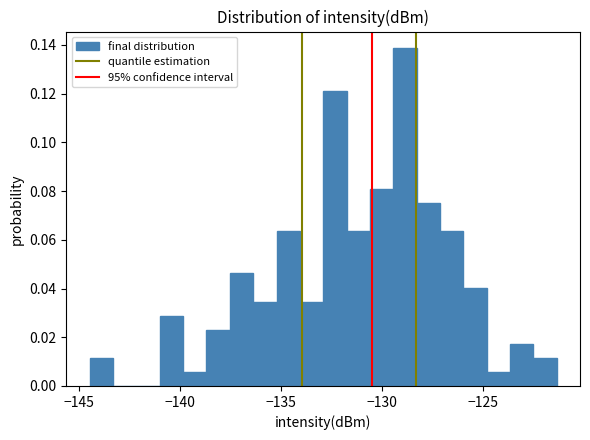

Read against the x-axis, roughly where is the centre of the tallest bar?

-129.0